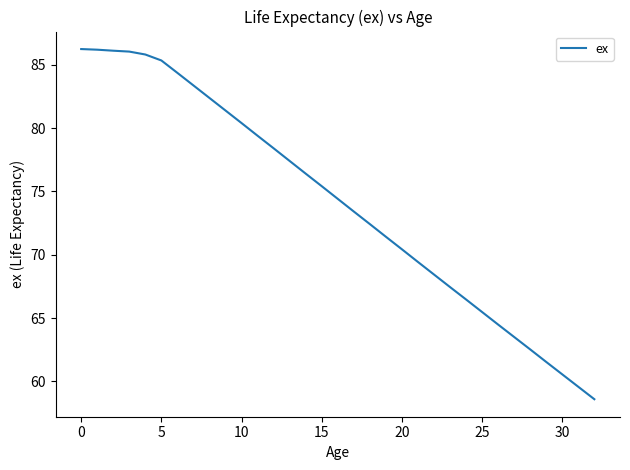

What is the maximum value shown in the chart?

86.2